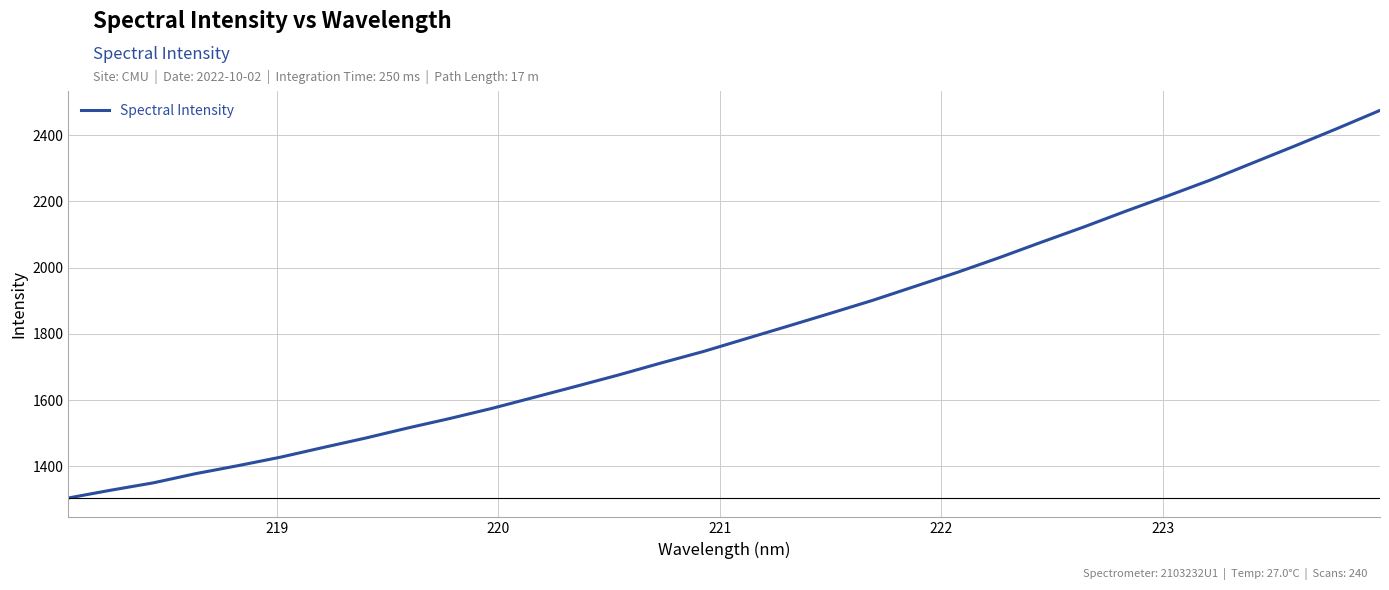

What is the maximum value shown in the chart?

2475.1